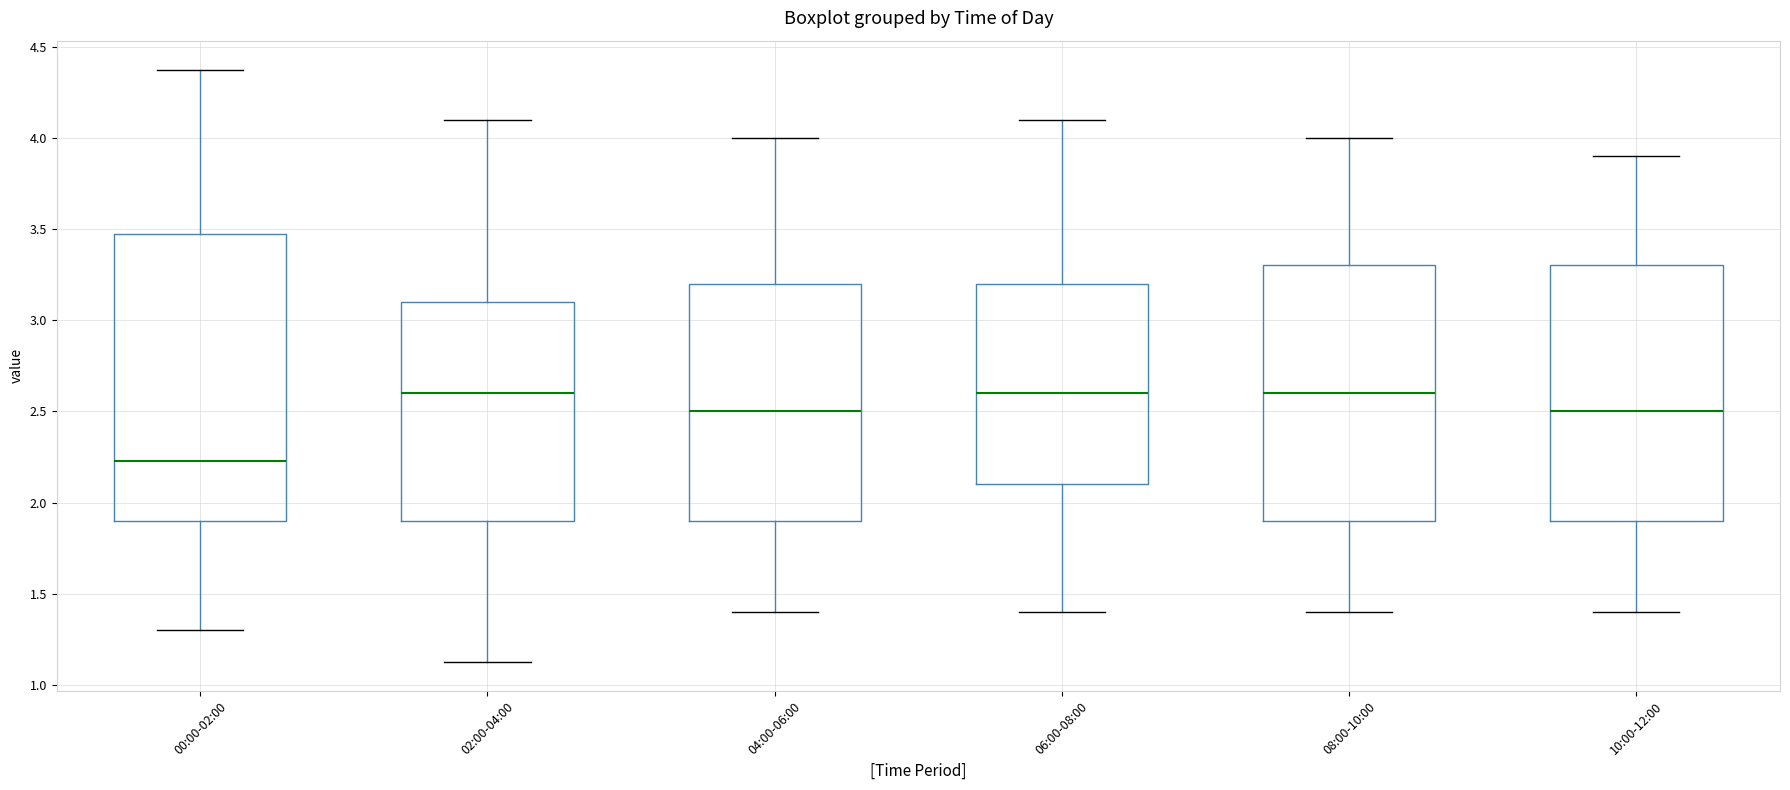

Reading left to right, transcribe this box plot: for each box, give where its median line is, the range the box spans, and where its two whiskers end, as read against the y-axis. The values are not printed on the chart, so give them approximately, as read against the axis.

00:00-02:00: median 2.25, box 1.90 to 3.45, whiskers 1.30 to 4.35
02:00-04:00: median 2.60, box 1.90 to 3.10, whiskers 1.15 to 4.10
04:00-06:00: median 2.50, box 1.90 to 3.20, whiskers 1.40 to 4.00
06:00-08:00: median 2.60, box 2.10 to 3.20, whiskers 1.40 to 4.10
08:00-10:00: median 2.60, box 1.90 to 3.30, whiskers 1.40 to 4.00
10:00-12:00: median 2.50, box 1.90 to 3.30, whiskers 1.40 to 3.90